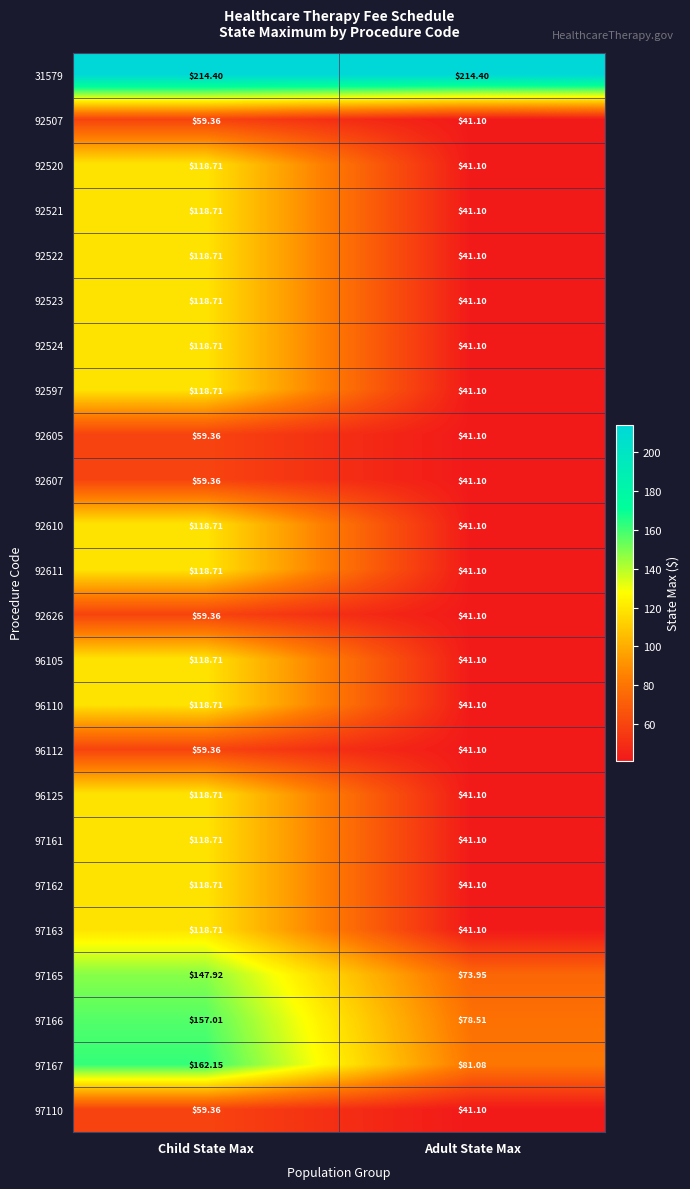

Which category has the lowest value across all series?

Adult State Max